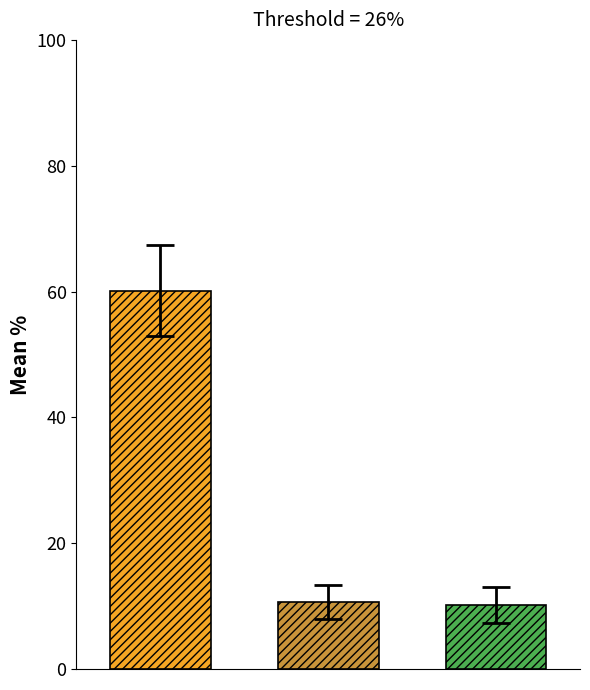

What is the greatest value displayed?

60.2